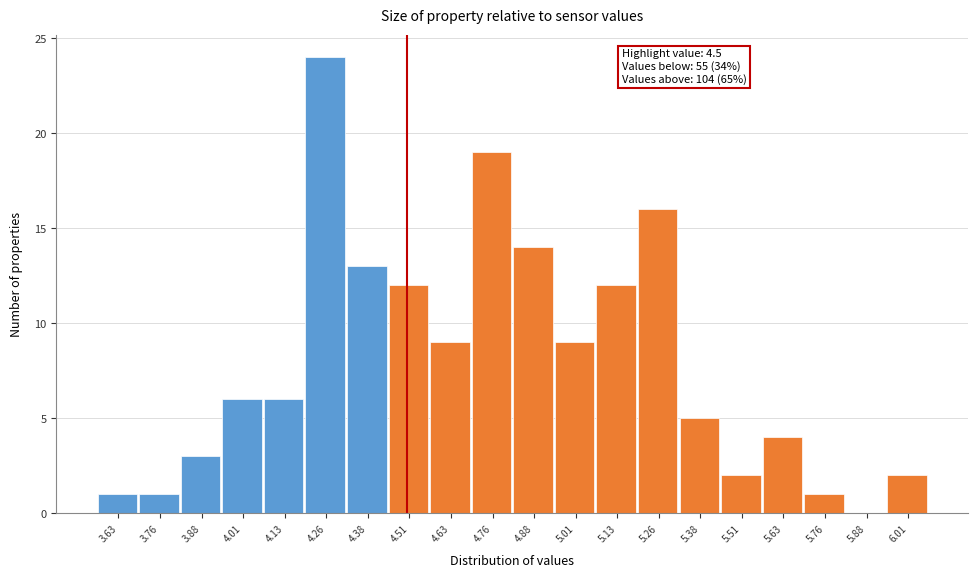

Which range on the x-axis has the tallest bar?

4.195 to 4.320